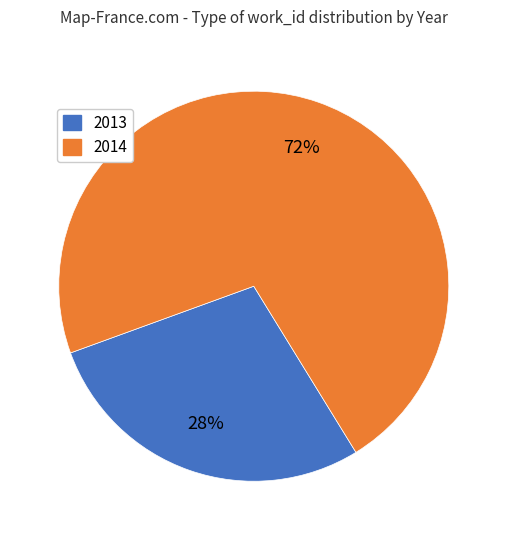

Is there any slice that represents more than half of the pie?

Yes